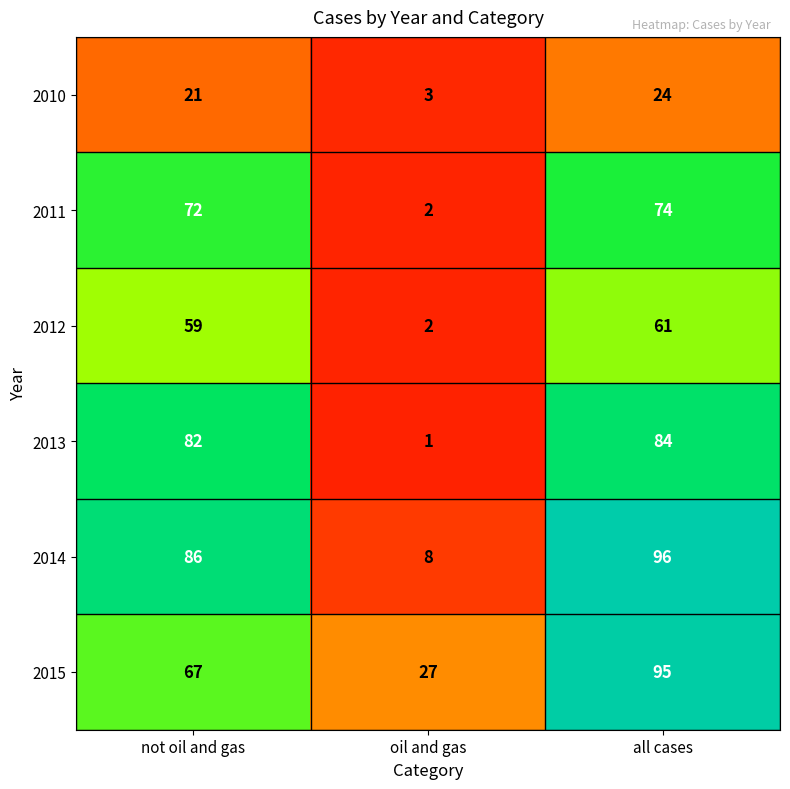

How many values in the 2010 series are below 21?

1